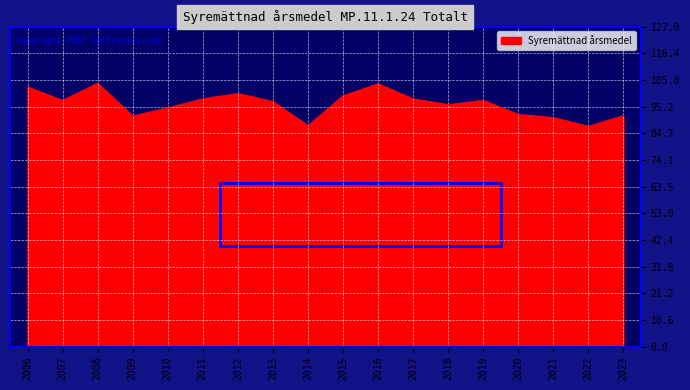

What is the sum of all values?

1734.1